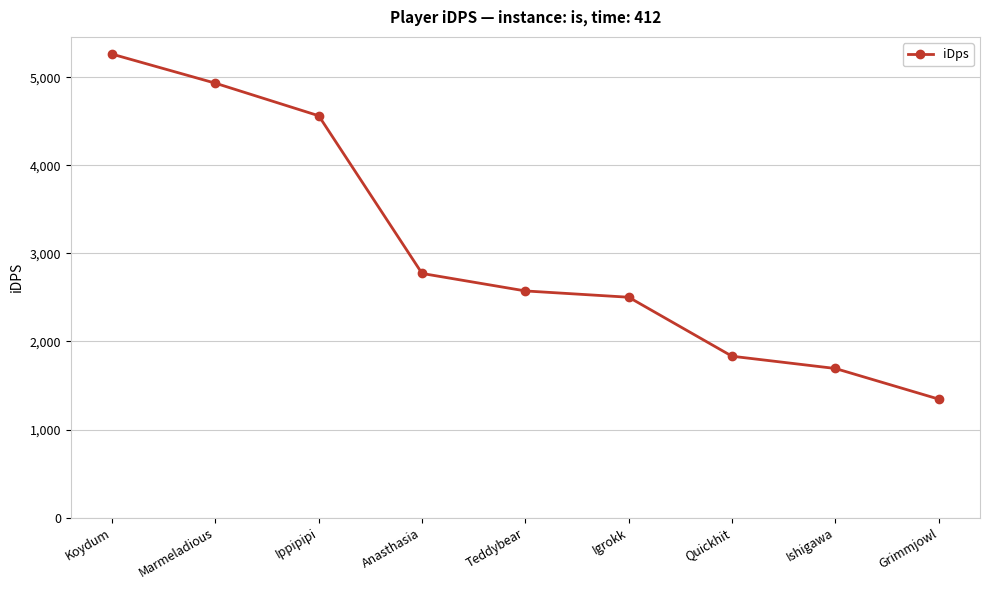

How many data points does each series have?

9